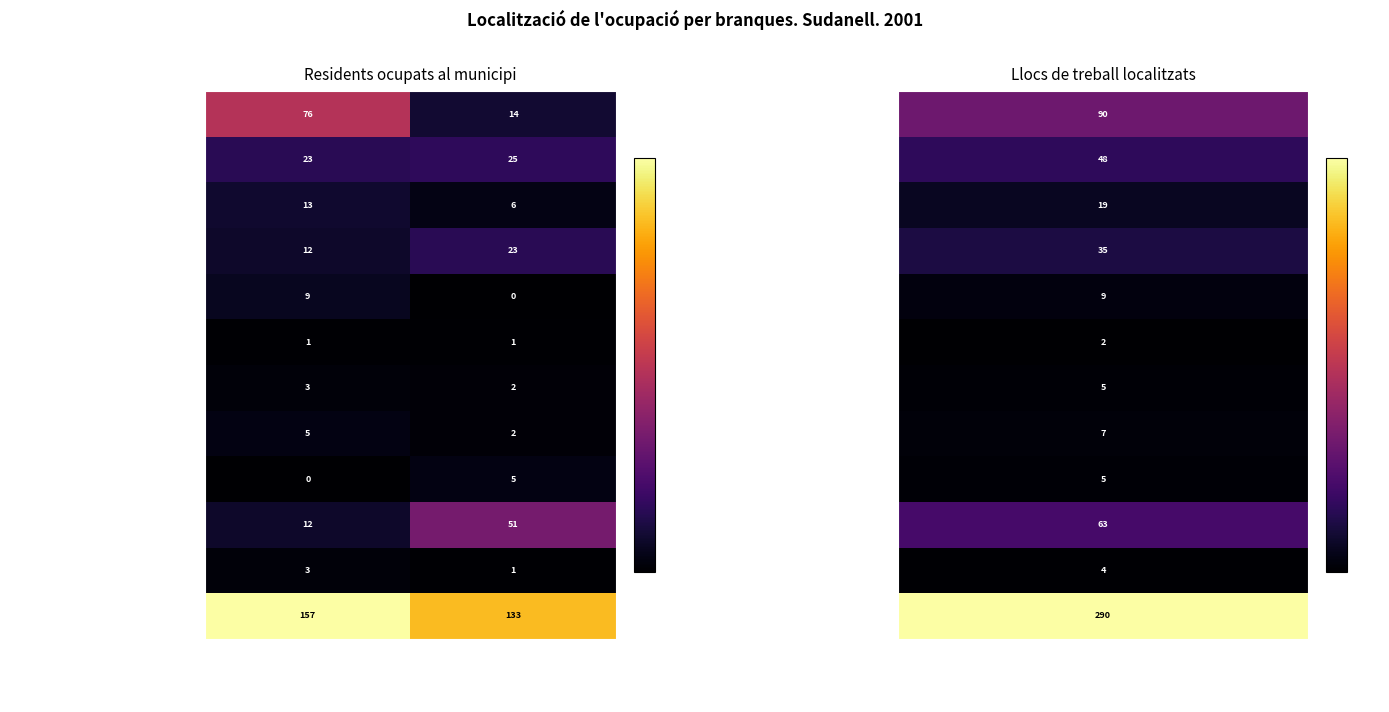

What is the sum of all Hoteleria values?

9